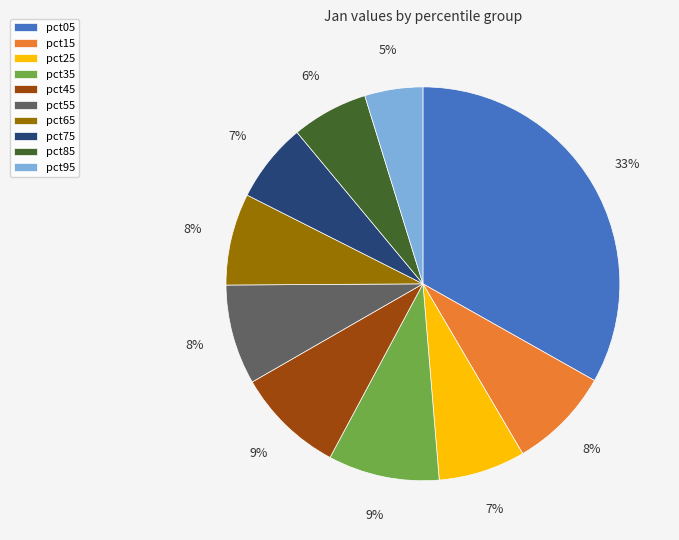

Does any single category account for the majority?

No